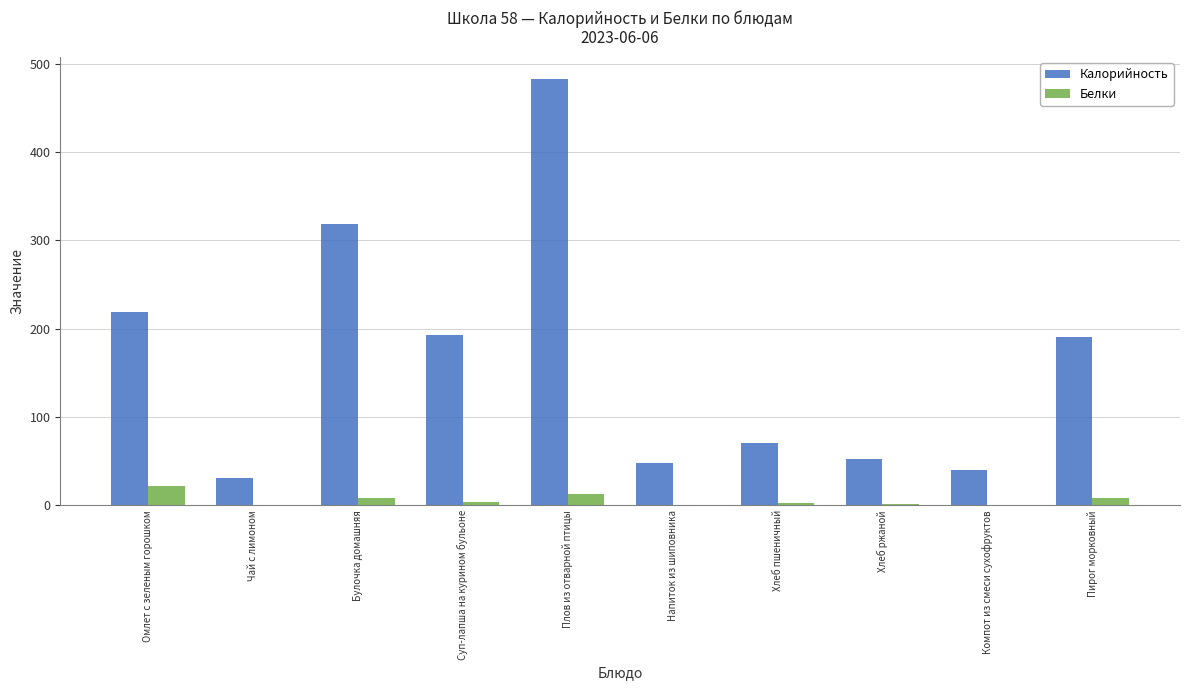

How many groups of bars are there?

10